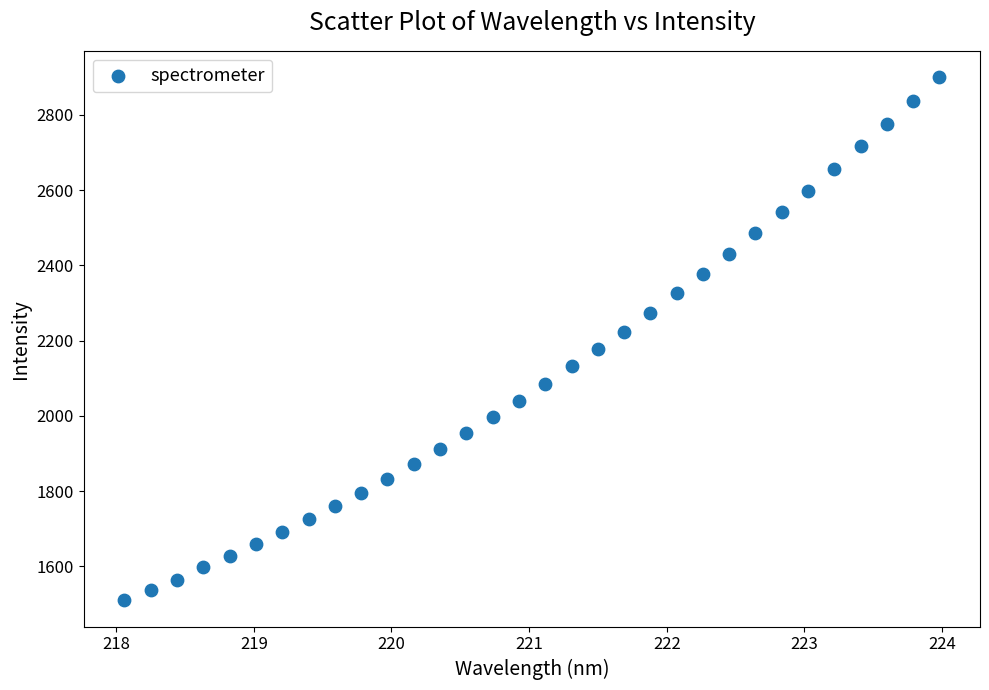

What is the range of X values (max minus min)?

5.9